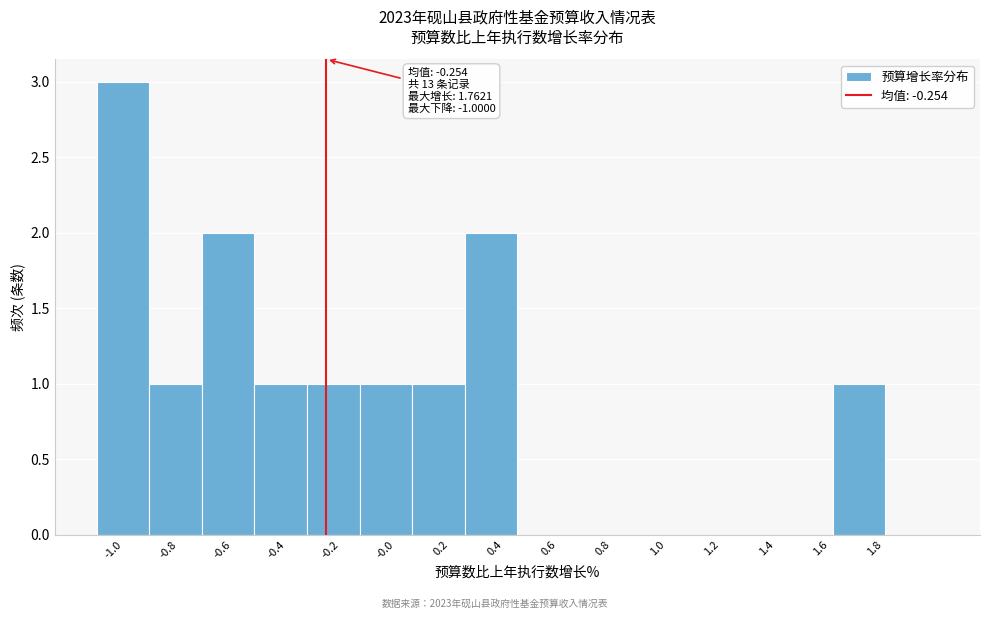

Over which range of the x-axis is the bar tallest?

-1.10 to -0.90